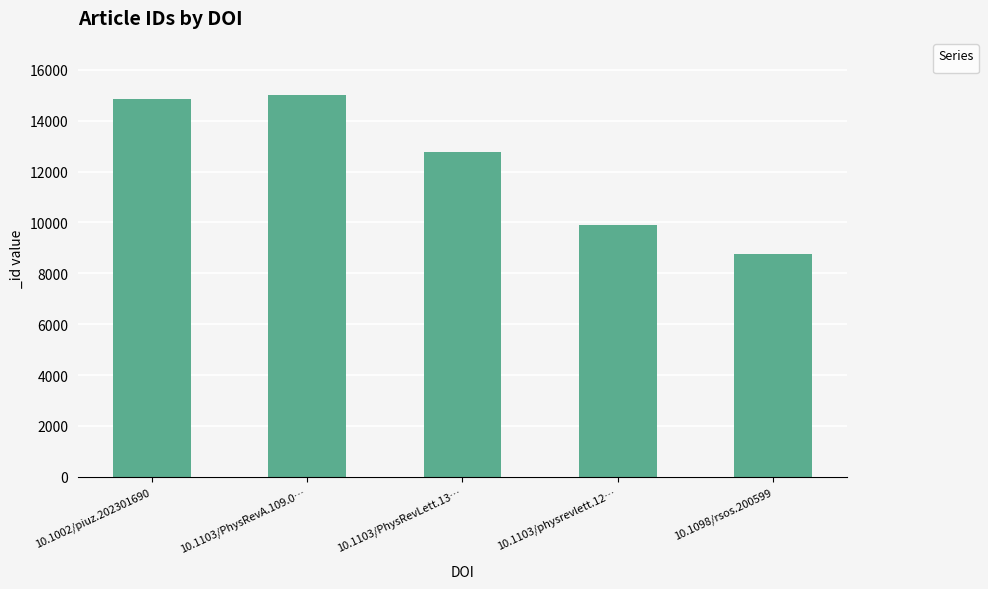

Reading left to right, list all the values displayed in this chart.

10.1002/piuz.202301690=14851	10.1103/PhysRevA.109.0…=15004	10.1103/PhysRevLett.13…=12788	10.1103/physrevlett.12…=9903	10.1098/rsos.200599=8741